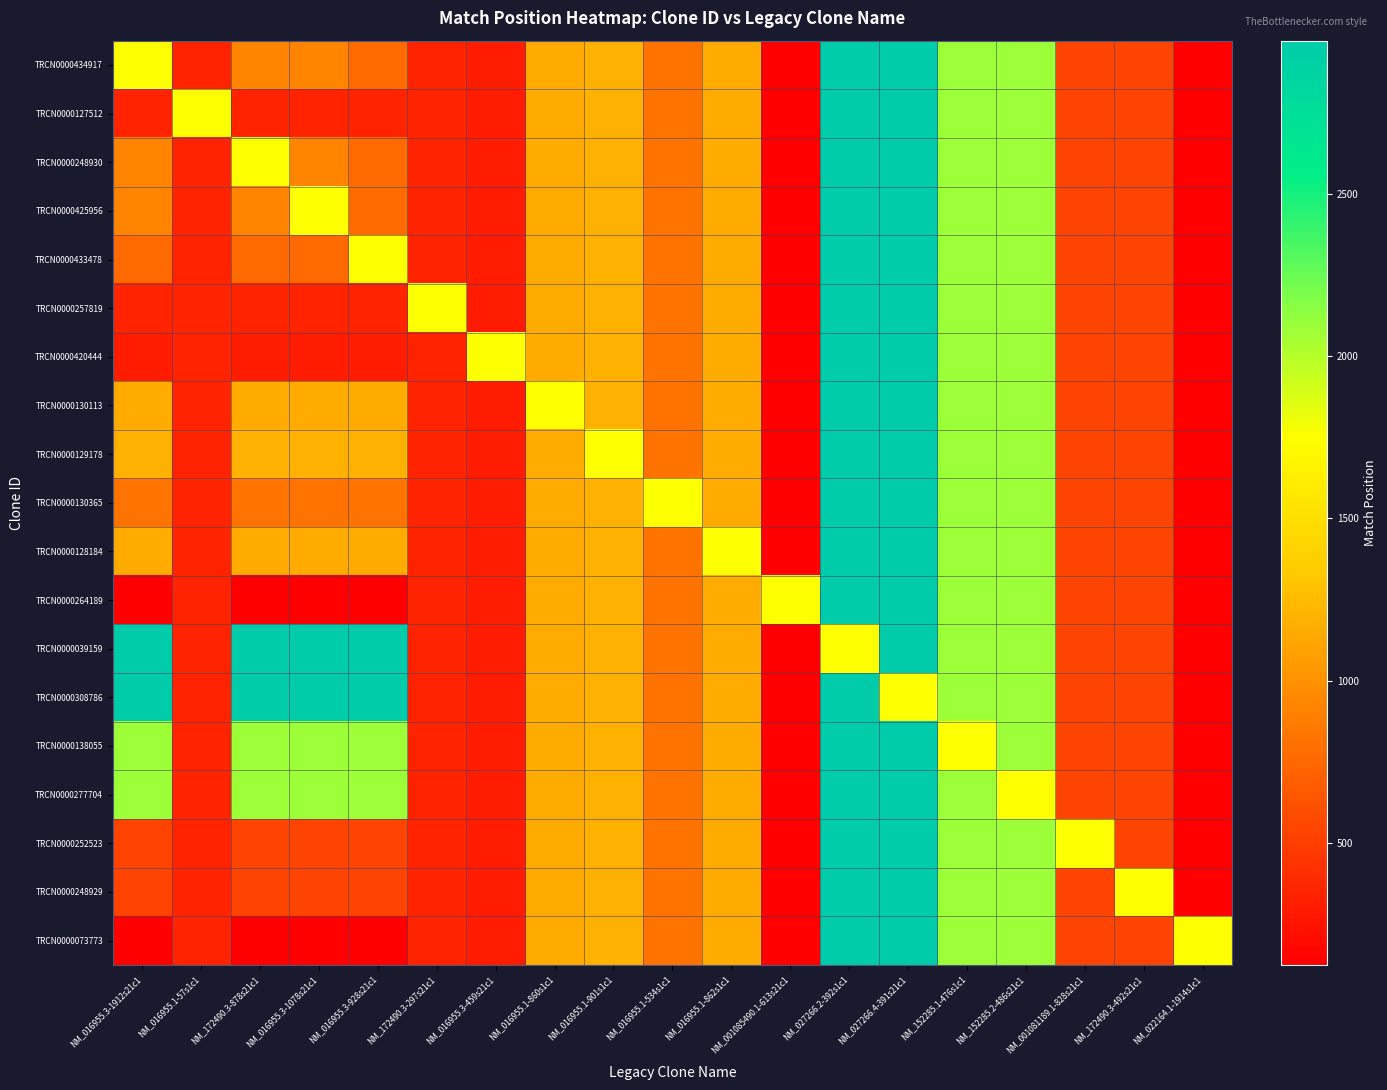

List the series in order of their peak value, lowest first.

TRCN0000434917, TRCN0000127512, TRCN0000248930, TRCN0000425956, TRCN0000433478, TRCN0000257819, TRCN0000420444, TRCN0000130113, TRCN0000129178, TRCN0000130365, TRCN0000128184, TRCN0000264189, TRCN0000039159, TRCN0000308786, TRCN0000138055, TRCN0000277704, TRCN0000252523, TRCN0000248929, TRCN0000073773